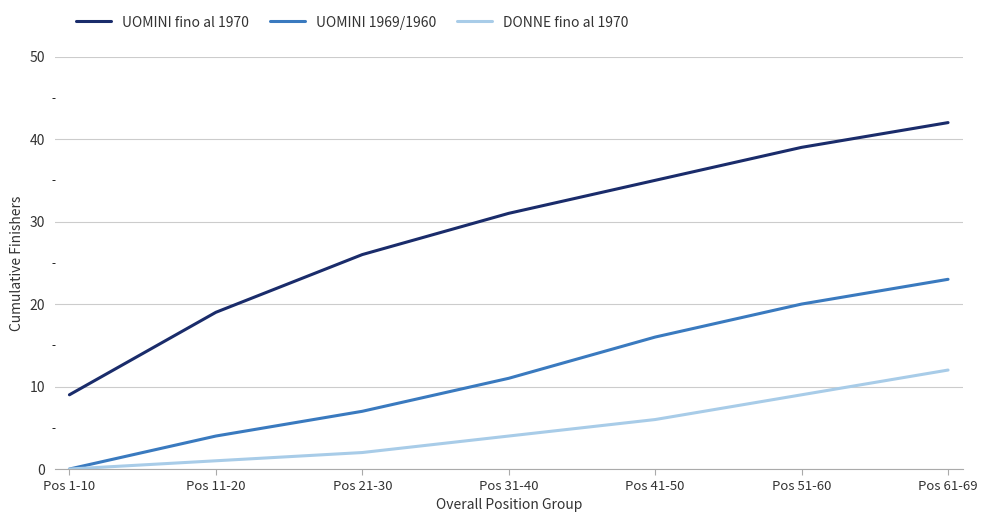

True or false: UOMINI 1969/1960 and UOMINI fino al 1970 intersect in this chart.

False